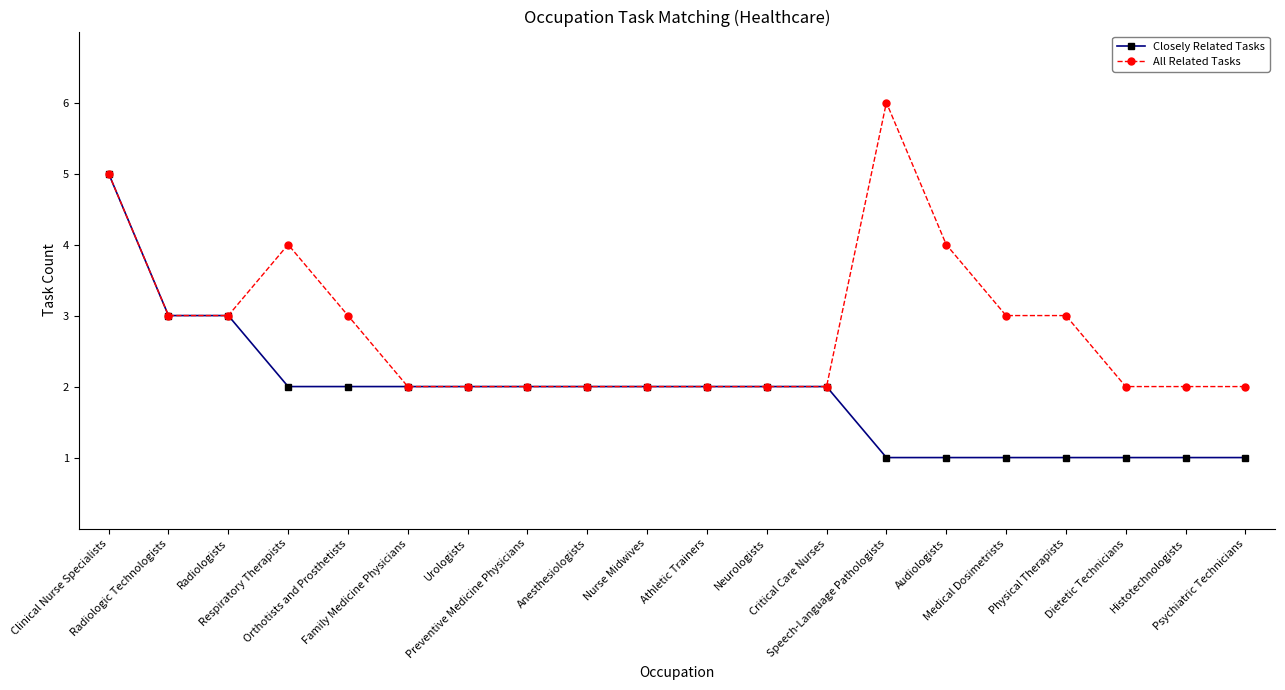

True or false: All Related Tasks has more than 0 points higher than both neighbors.

True